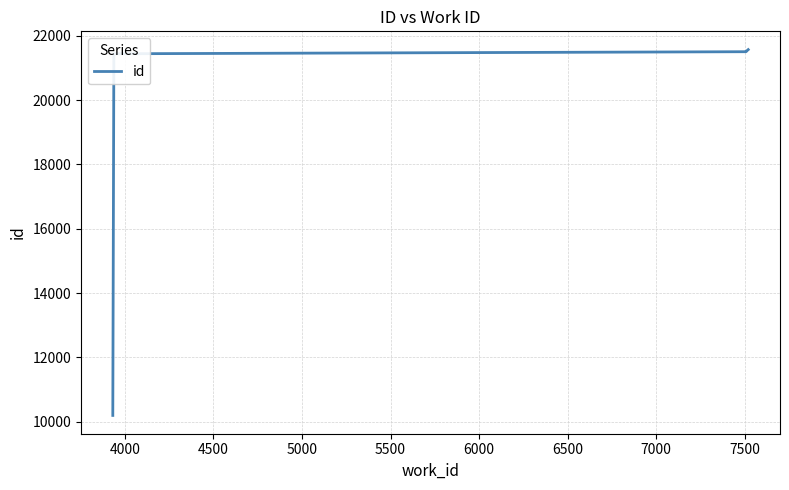

Count the number of data series in this chart.

1